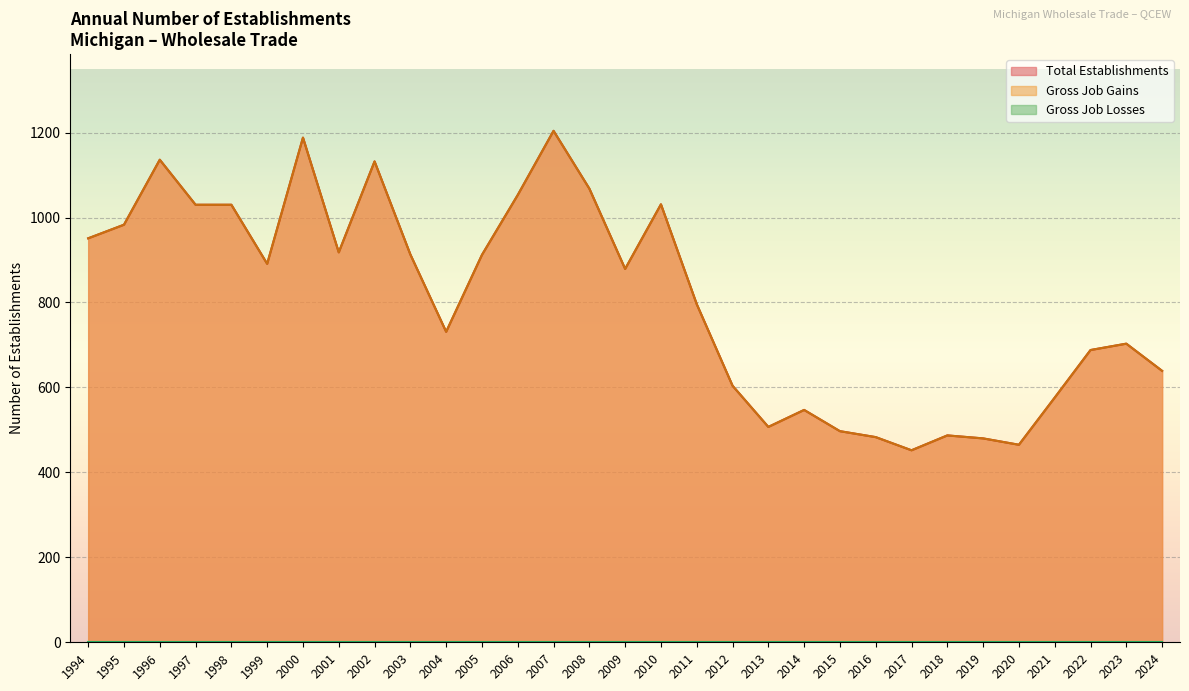

Does the chart display data point markers on the line(s)?

No